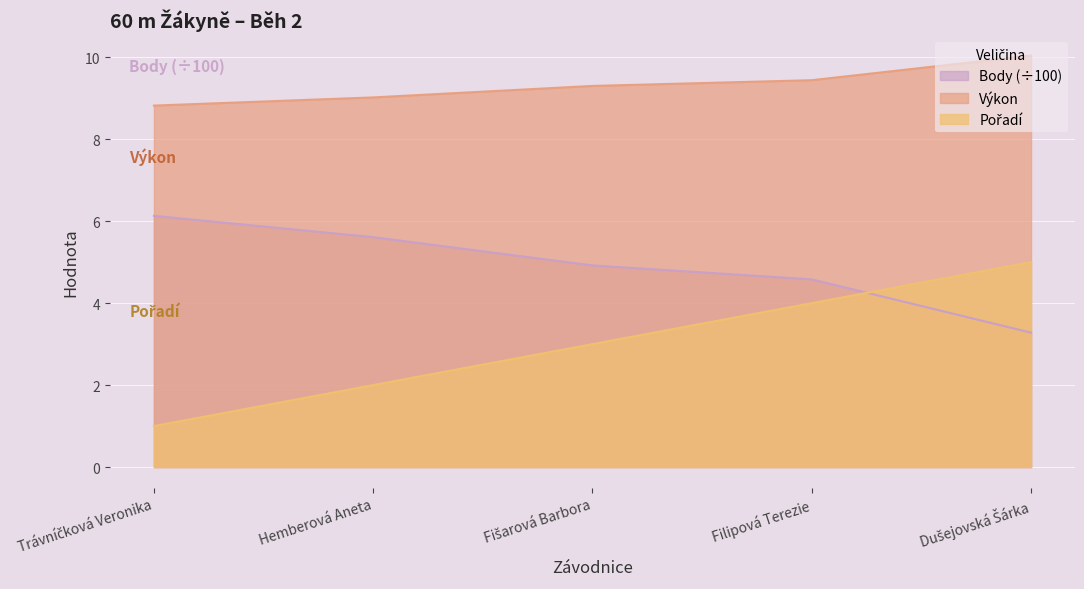

Is the value of Pořadí at Hemberová Aneta greater than the value of Výkon at Fišarová Barbora?

No